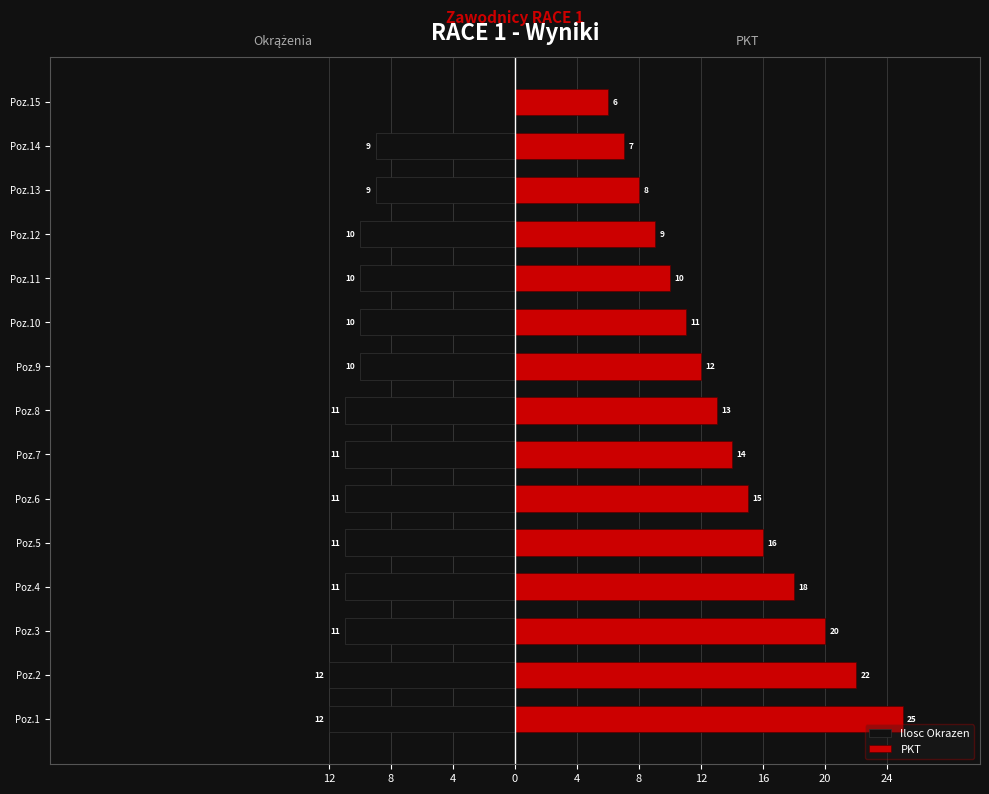

What is the minimum value shown in the chart?

-12